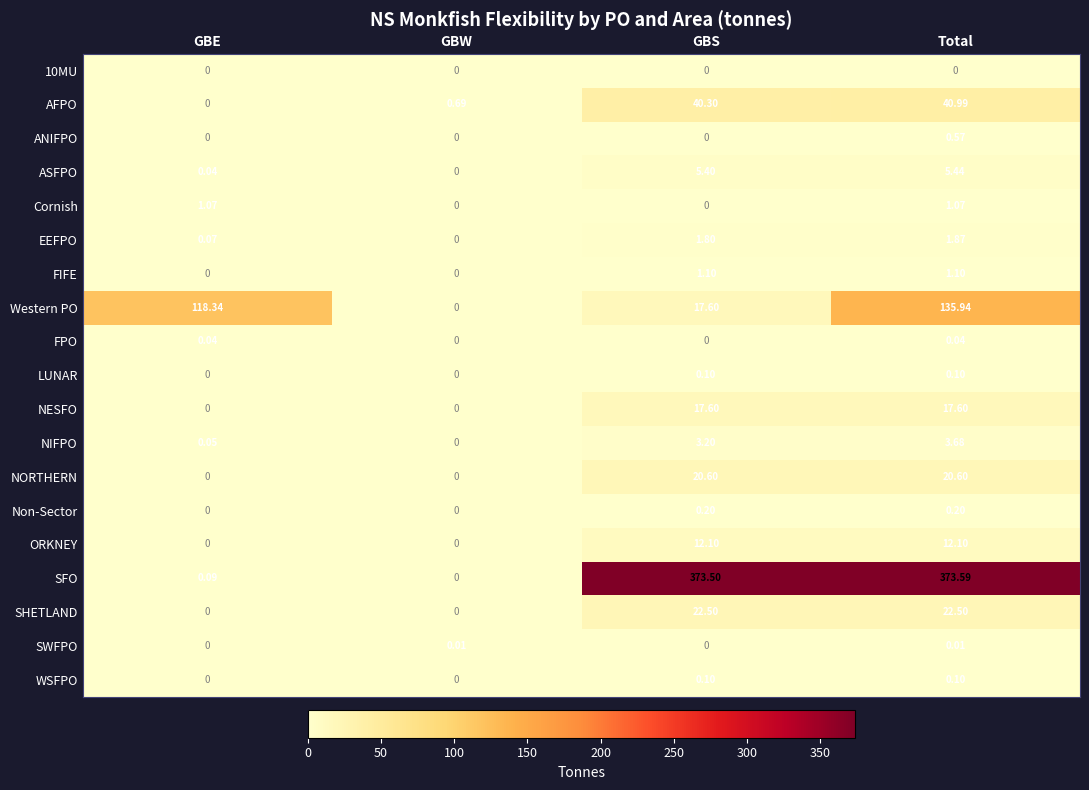

How many data points in FIFE are less than 1?

2